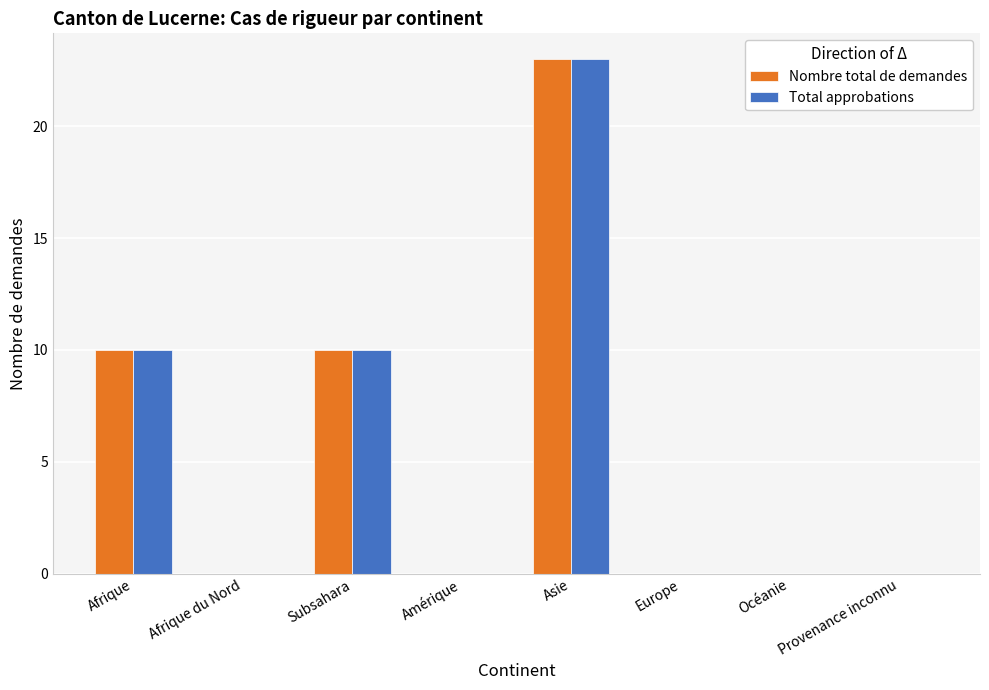

At which category is the sum across all series the highest?

Asie